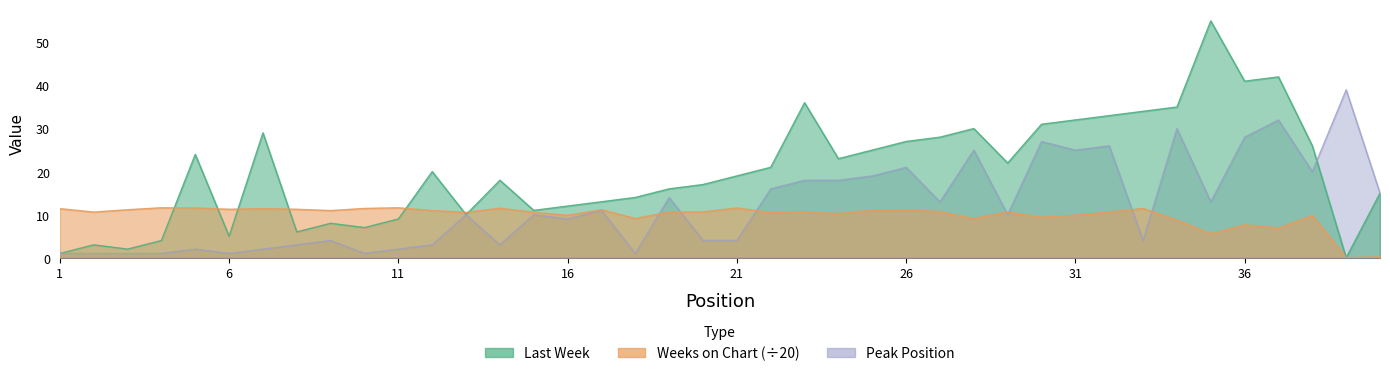

Reading left to right, extract all data points from this chart.

Last Week: 1.0	3.0	2.0	4.0	24.0	5.0	29.0	6.0	8.0	7.0	9.0	20.0	10.0	18.0	11.0	12.0	13.0	14.0	16.0	17.0	19.0	21.0	36.0	23.0	25.0	27.0	28.0	30.0	22.0	31.0	32.0	33.0	34.0	35.0	55.0	41.0	42.0	26.0	0.0	15.0
Weeks on Chart: 11.4	10.6	11.2	11.6	11.6	11.2	11.4	11.2	10.9	11.4	11.6	10.9	10.6	11.5	10.6	9.8	11.2	9.1	10.6	10.7	11.6	10.5	10.6	10.2	11.1	11.2	10.7	9.1	10.6	9.4	9.9	10.6	11.4	8.8	5.5	7.7	6.9	9.8	0.1	0.2
Peak Position: 1.0	1.0	1.0	1.0	2.0	1.0	2.0	3.0	4.0	1.0	2.0	3.0	10.0	3.0	10.0	9.0	11.0	1.0	14.0	4.0	4.0	16.0	18.0	18.0	19.0	21.0	13.0	25.0	10.0	27.0	25.0	26.0	4.0	30.0	13.0	28.0	32.0	20.0	39.0	15.0